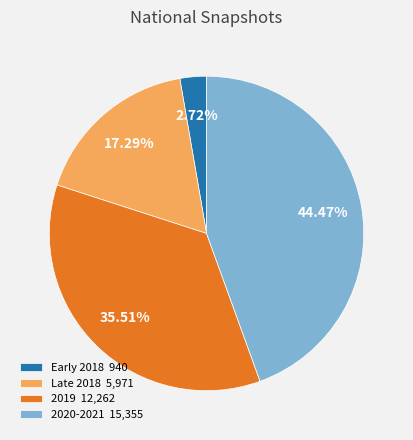

Which slice is the largest?

2020-2021 15,355